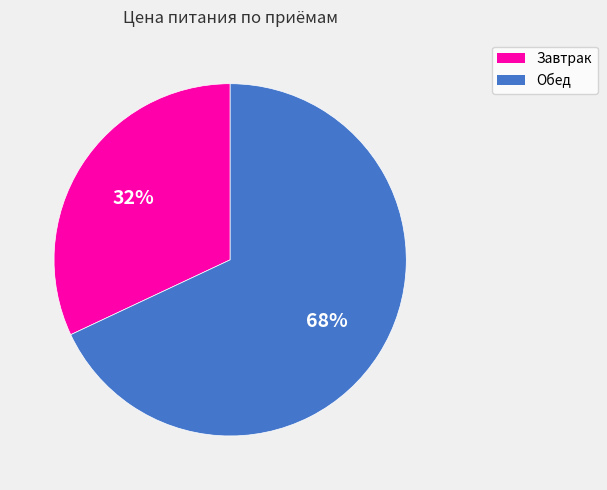

True or false: Завтрак accounts for 32% of the total.

True